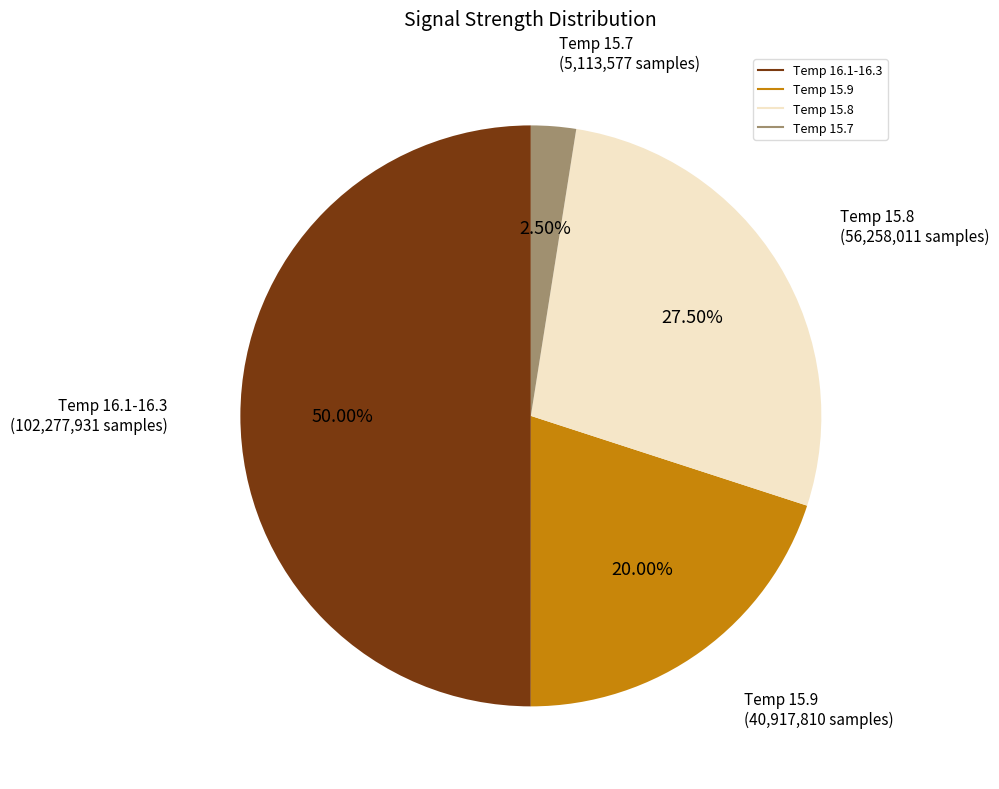

How many segments does this pie chart have?

4